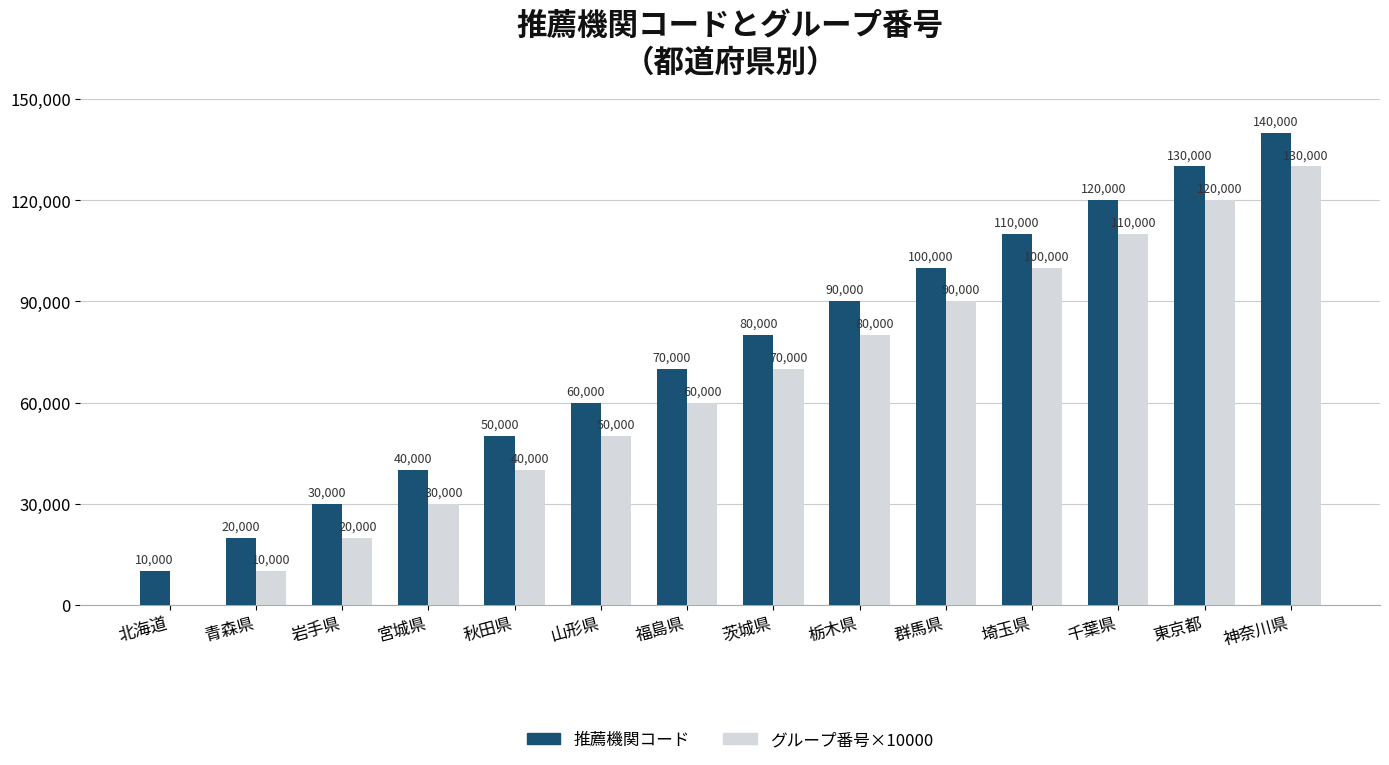

What is the sum of the グループ番号×10000 values at 東京都 and 茨城県?

190000